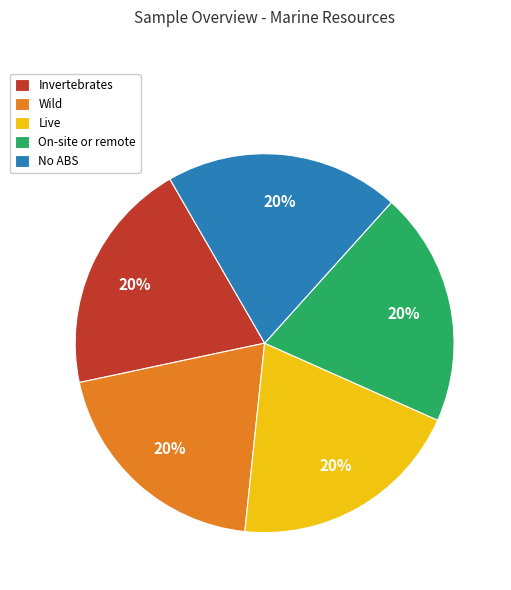

What percentage is the Live slice, to the nearest percent?

20%